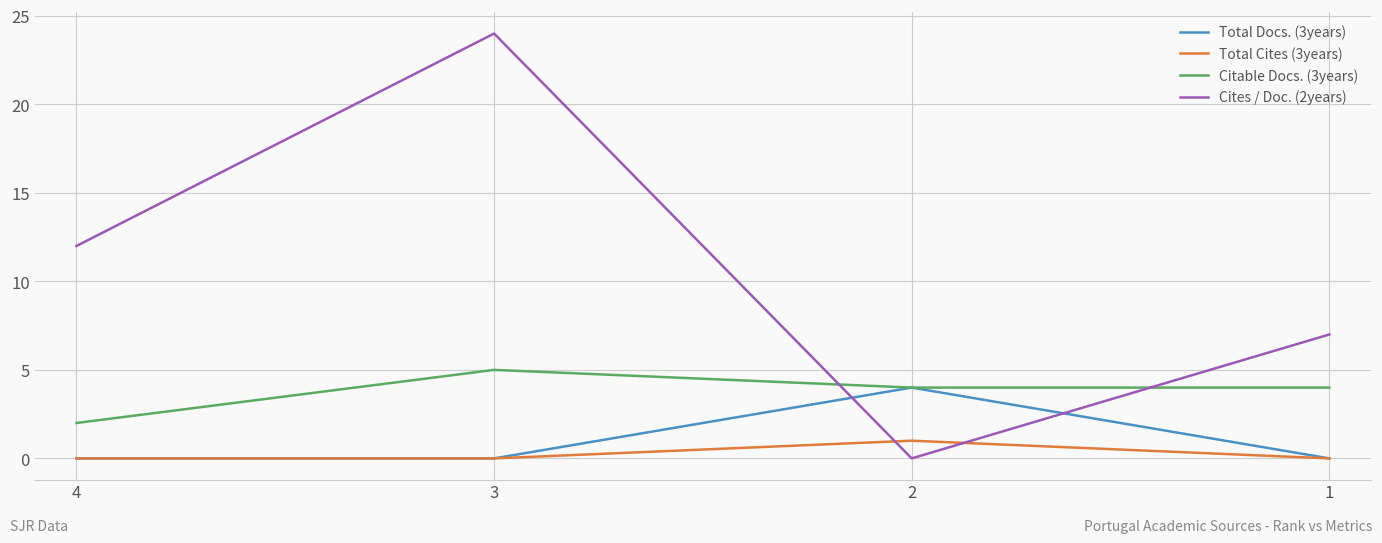

At which category does the chart reach its peak across all series?

3